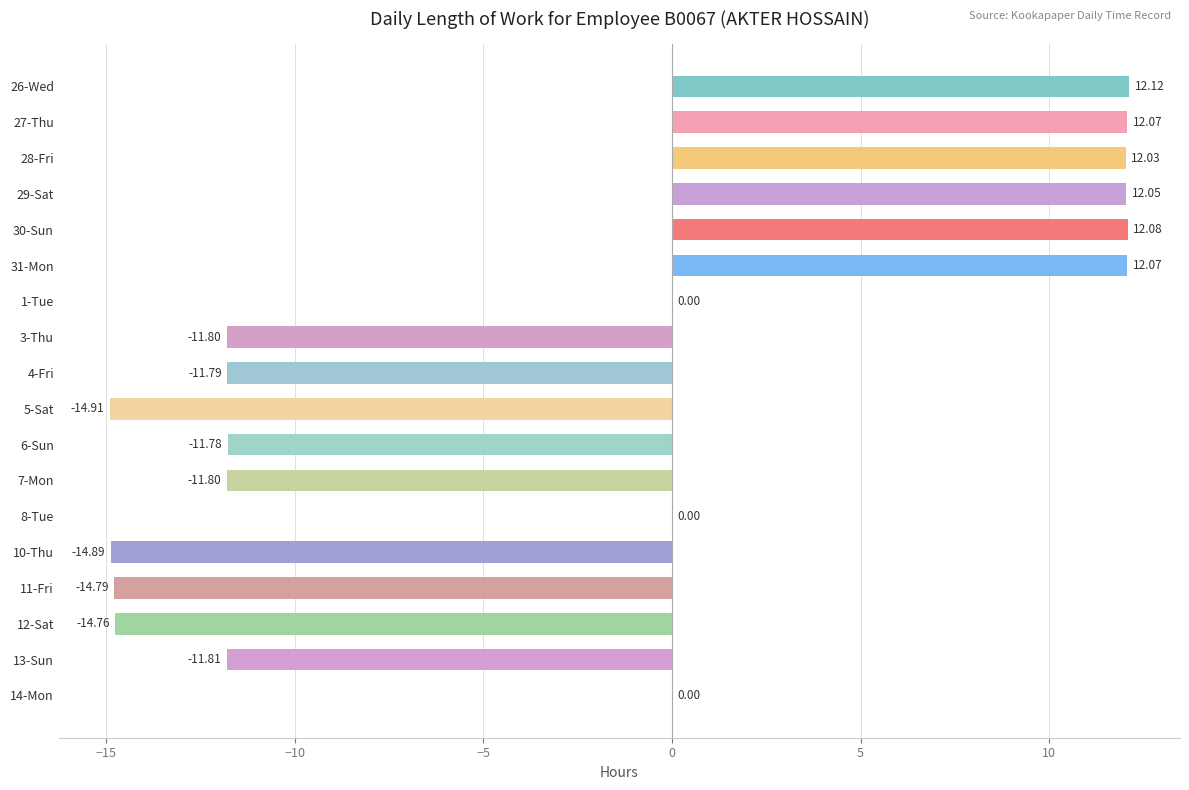

What is the average value?

-2.6